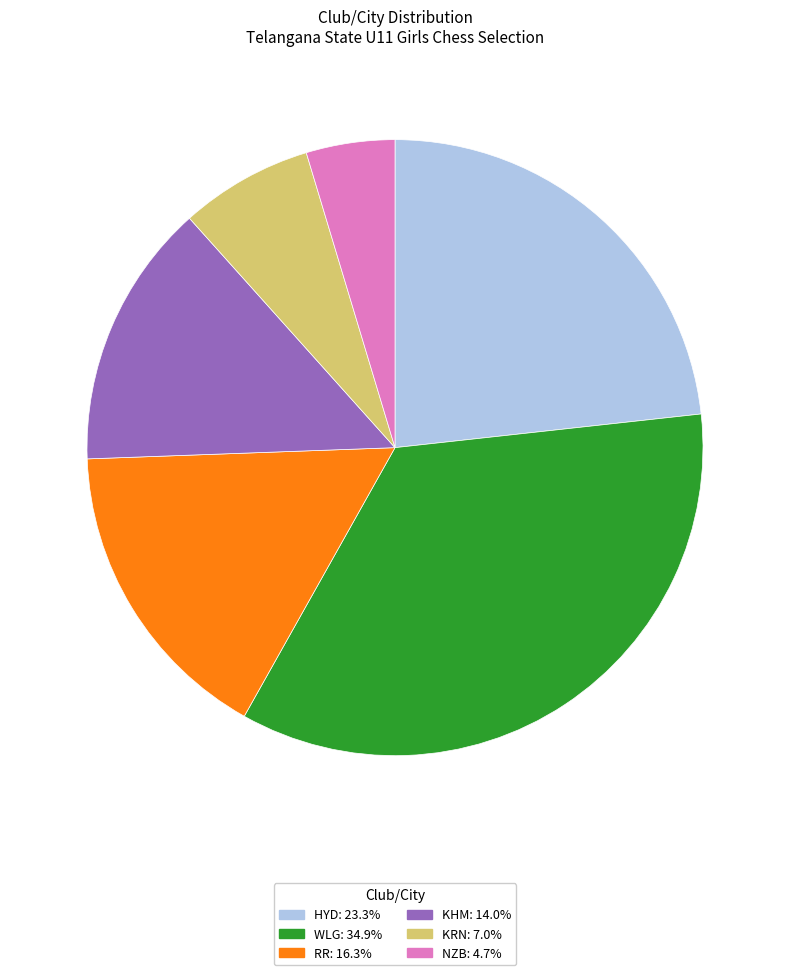

Is it true that KHM is 14% of the pie?

True